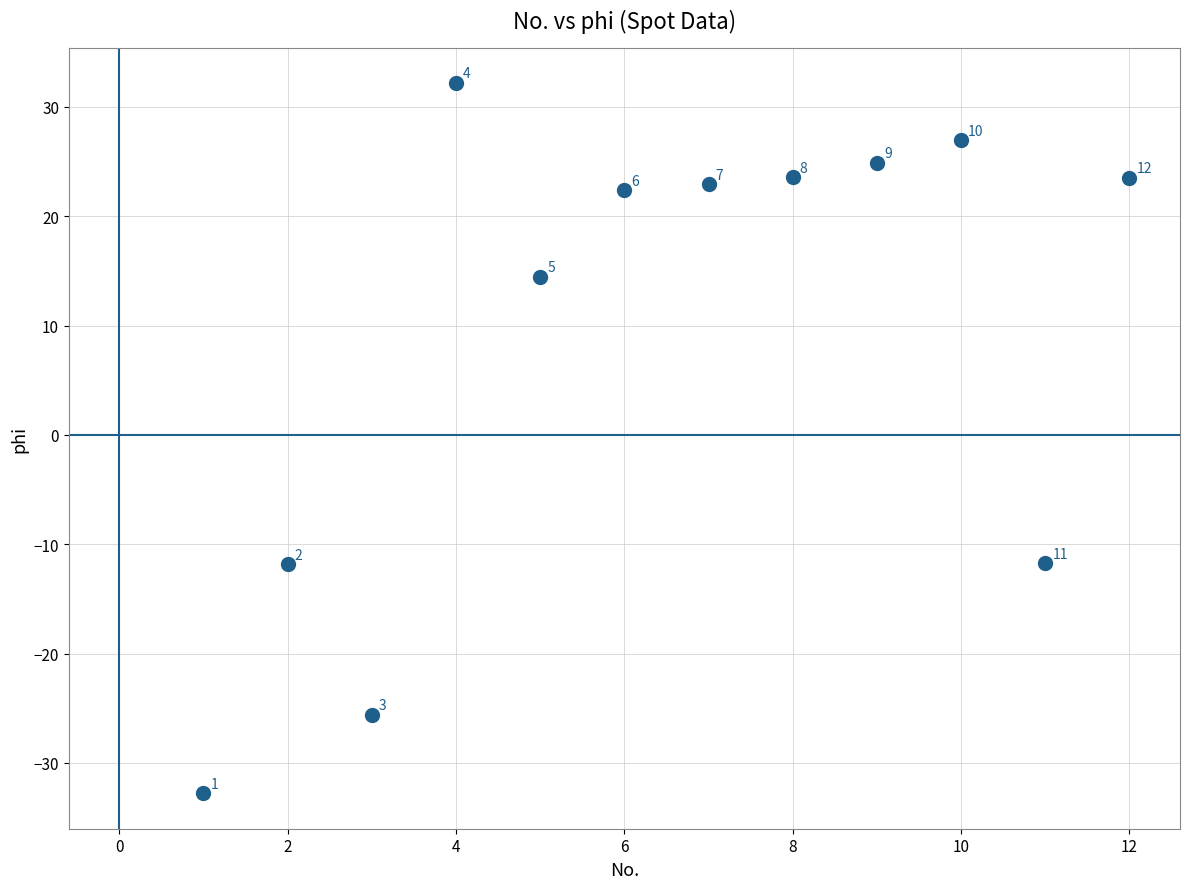

What Y value in the scatter plot is closest to 0?

-11.8